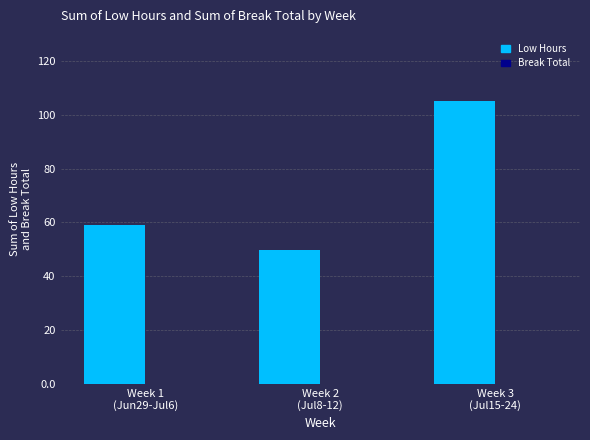

What is the minimum value shown in the chart?

49.8